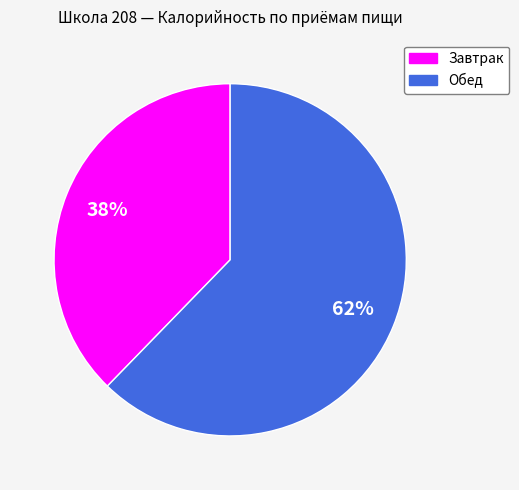

Combined, do Завтрак and Обед account for over 50%?

Yes